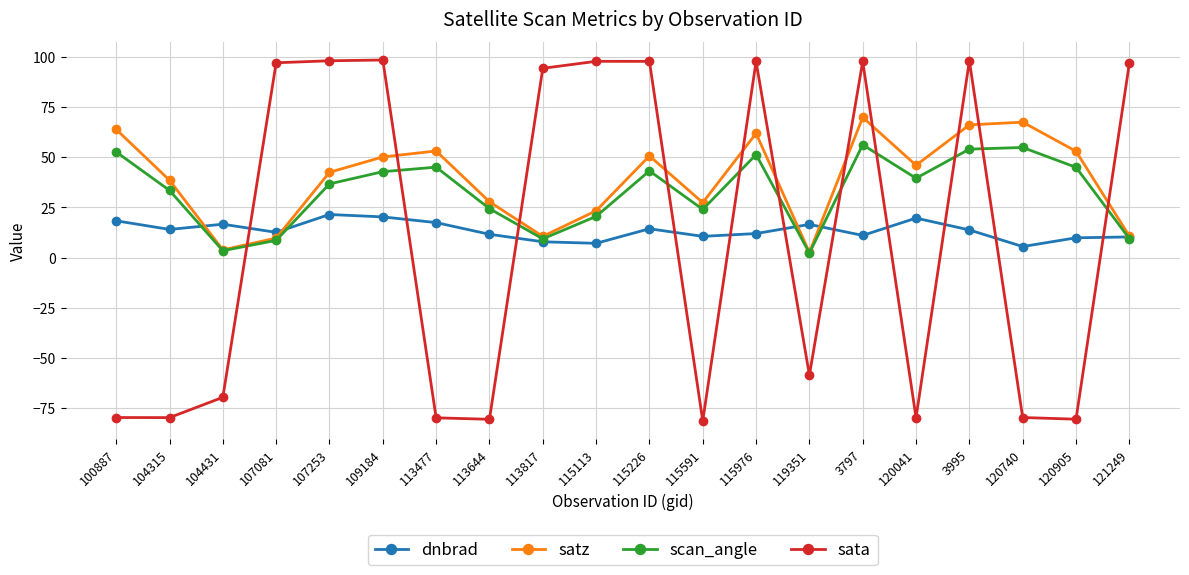

What is the value of the sata point at the 7th from the left?

-79.7